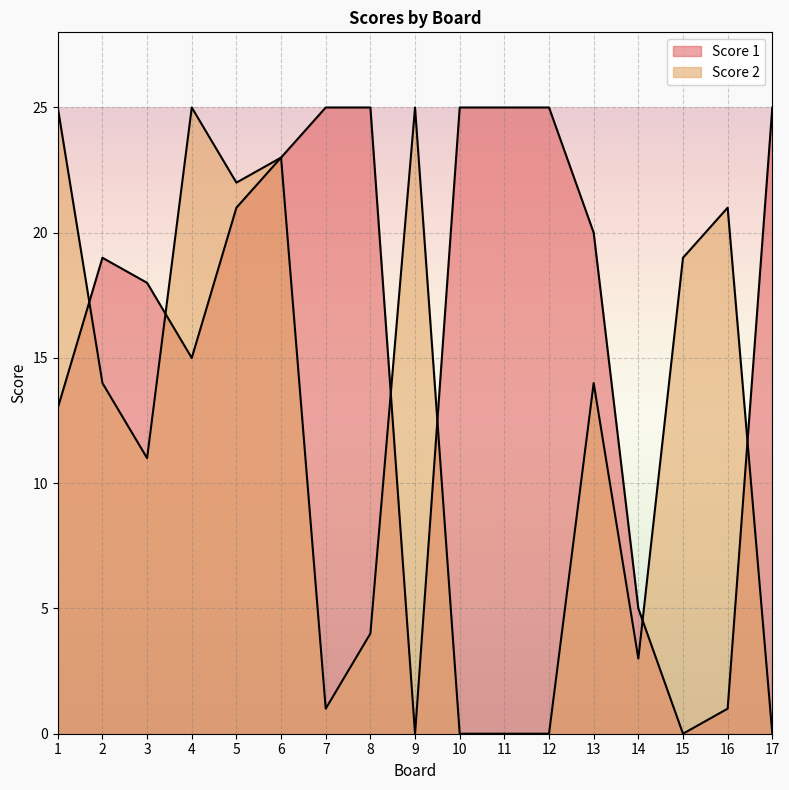

How many lines are shown in the chart?

2